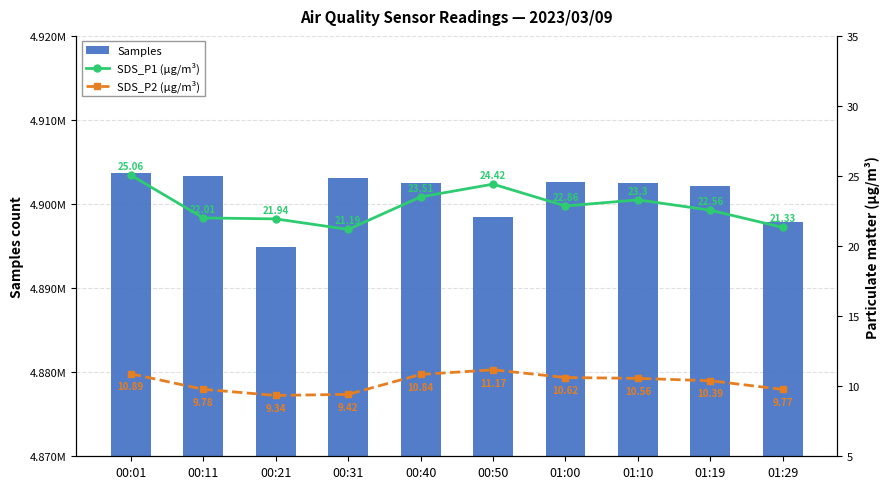

List the labels in order of SDS_P1 (µg/m³) value, smallest first.

00:31, 01:29, 00:21, 00:11, 01:19, 01:00, 01:10, 00:40, 00:50, 00:01